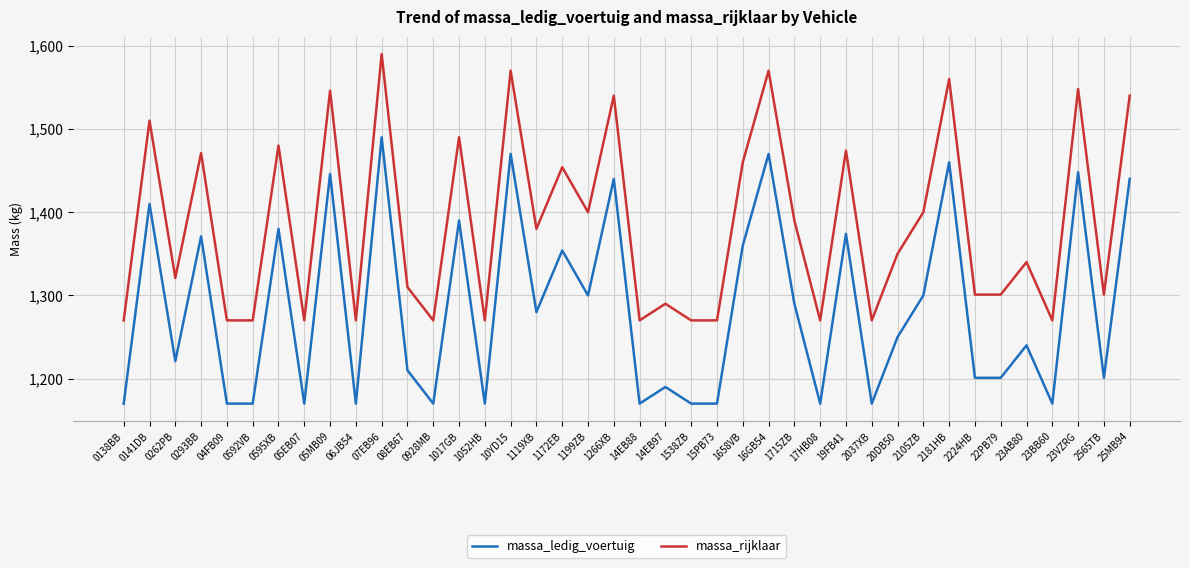

What is the total value across all series at 1538ZB?

2440